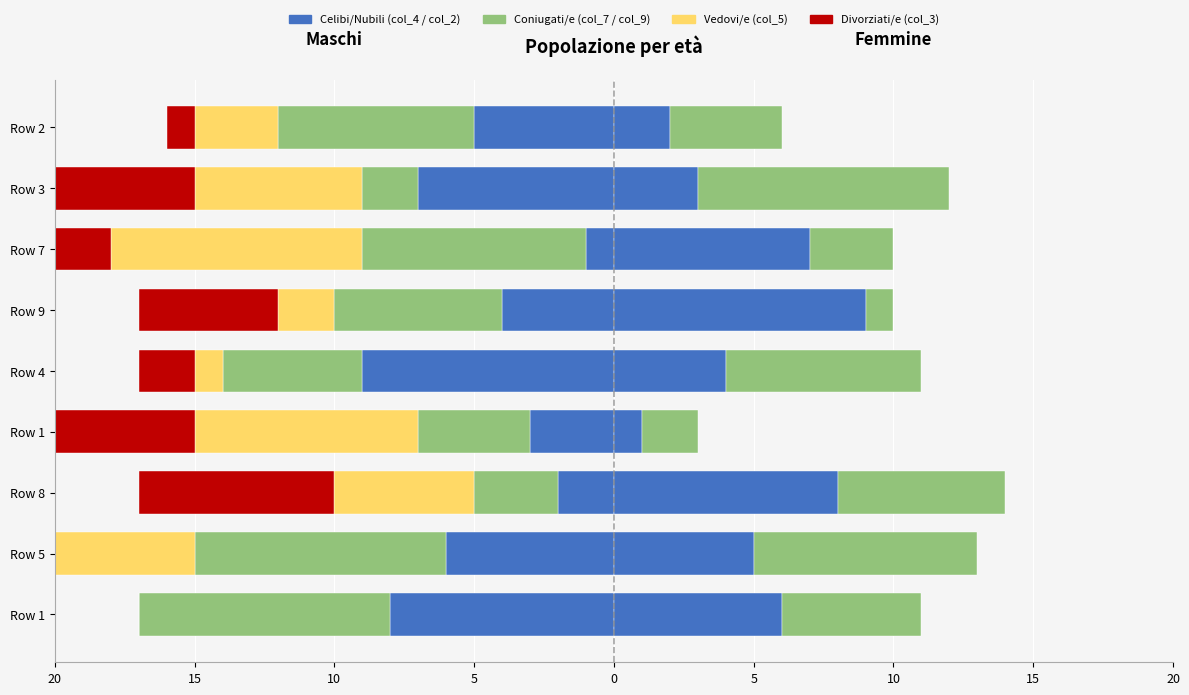

What is the difference between the highest and lowest values at 5?

10